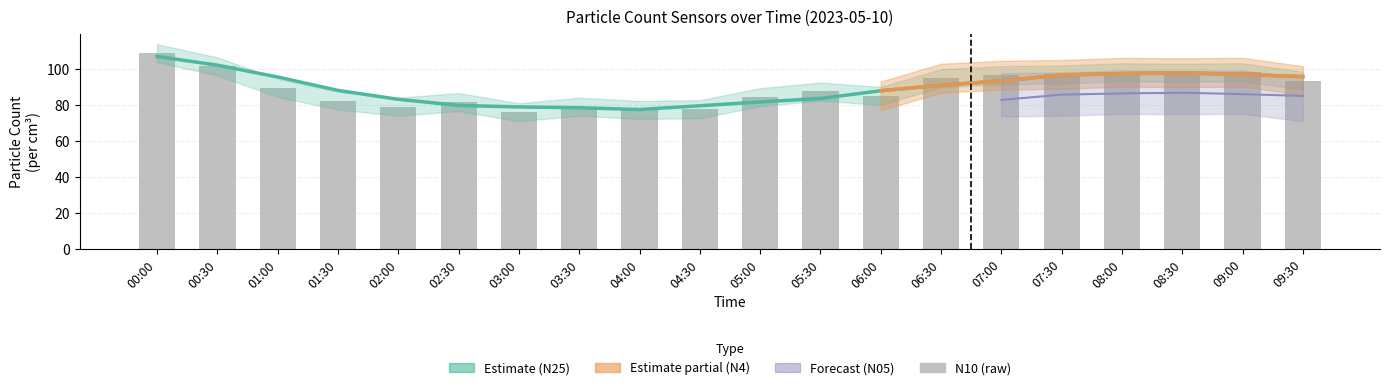

Which has a higher value, 06:00 or 08:30?

08:30